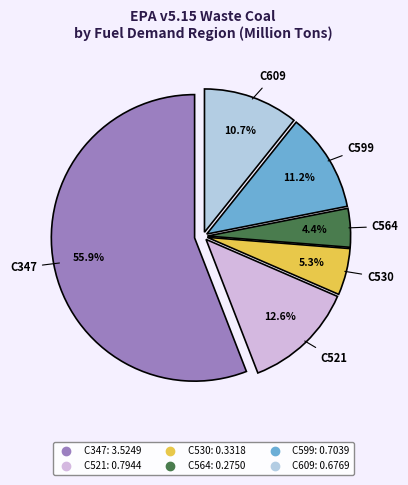

What portion of the pie excludes C599?

88.8%